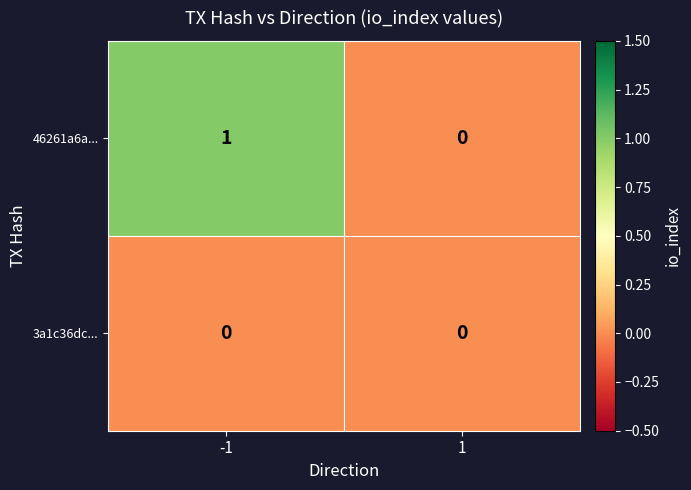

How many categories are shown in the chart?

2